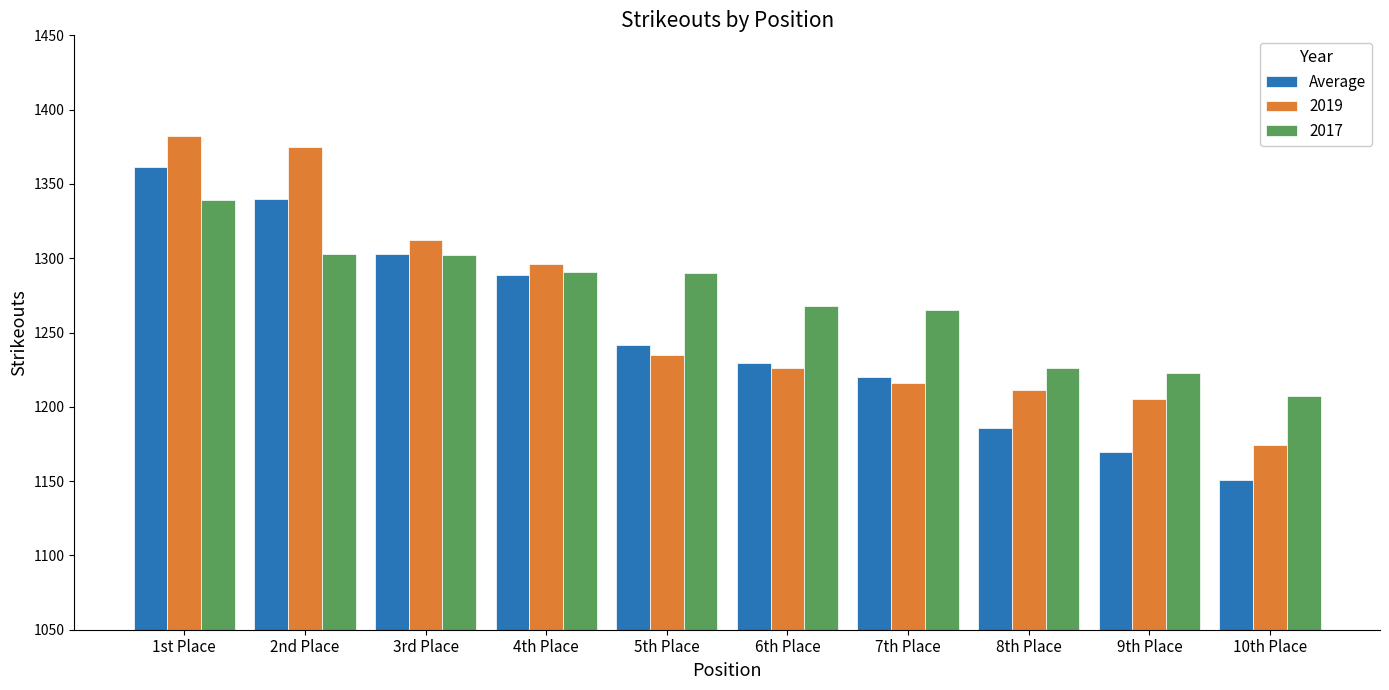

Count the number of data series in this chart.

3